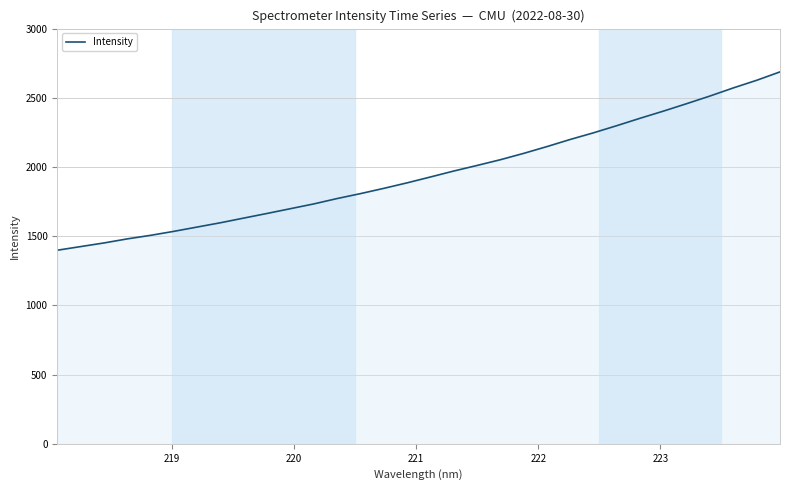

What is the maximum value shown in the chart?

2687.3